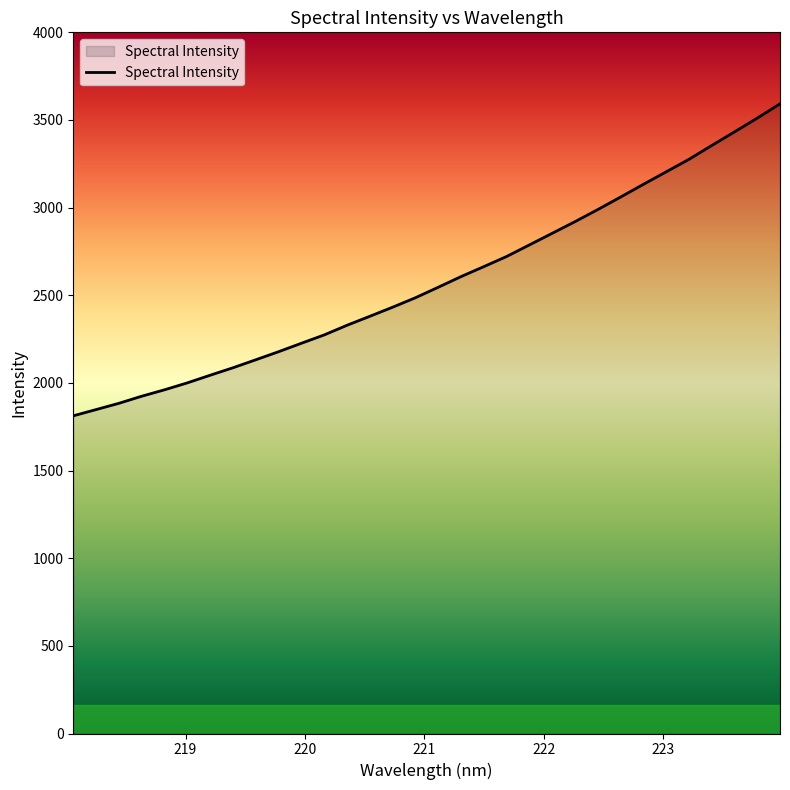

What is the difference between the maximum and minimum values?

1779.9